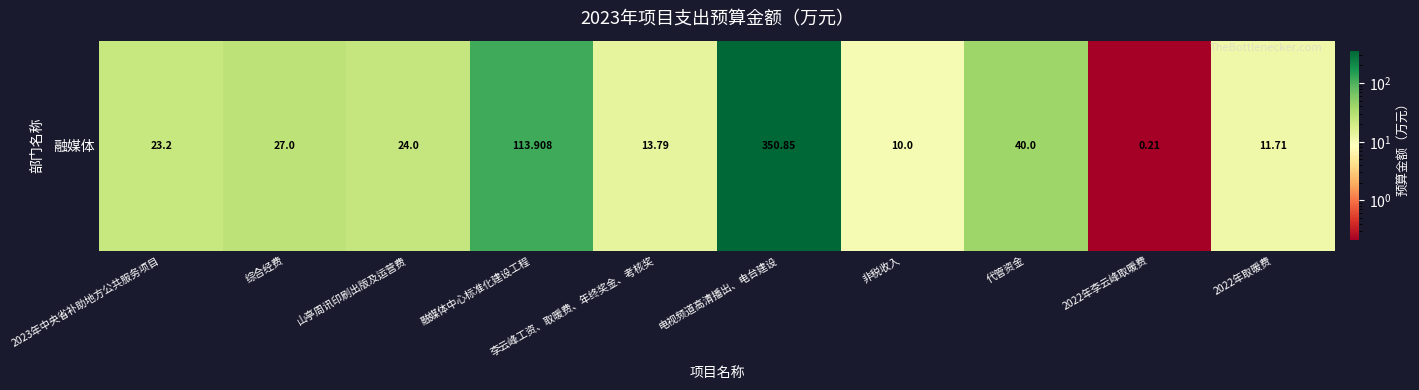

What is the ratio of the value at 非税收入 to the value at 2022年取暖费?

0.9